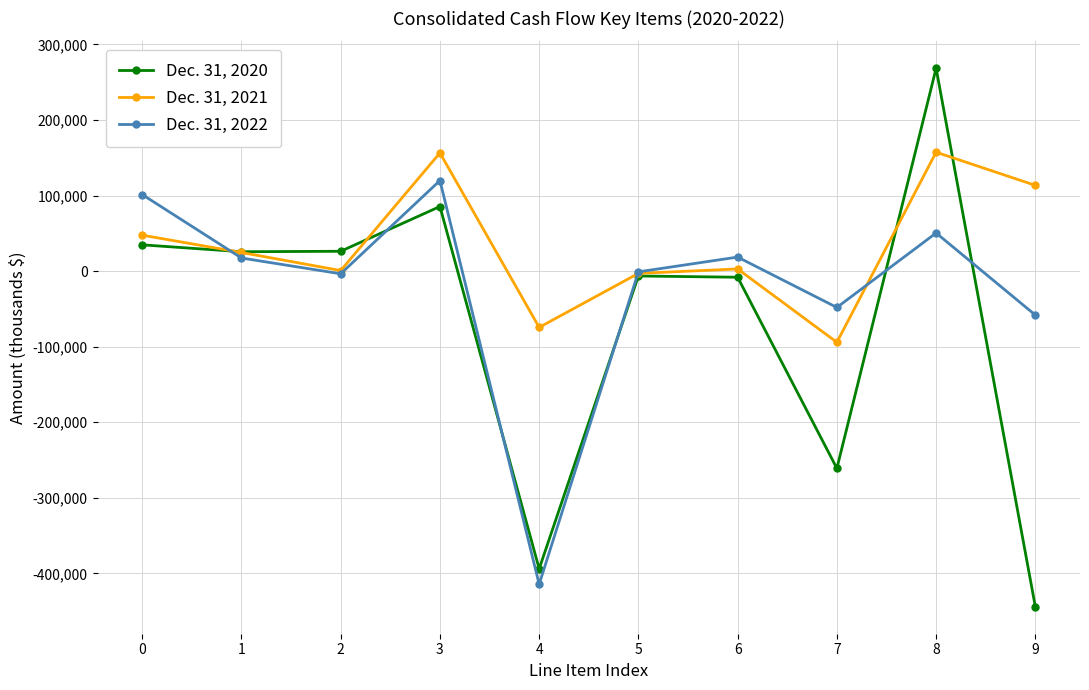

Which series has the largest range (max minus min)?

Dec. 31, 2020